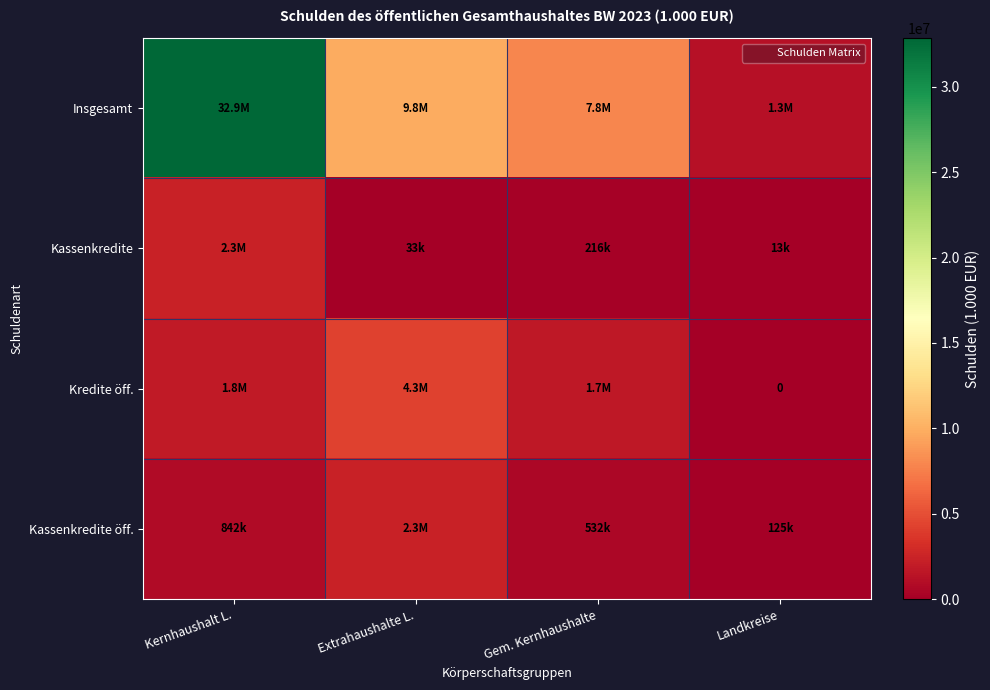

At which category is the sum across all series the highest?

Kernhaushalt L.